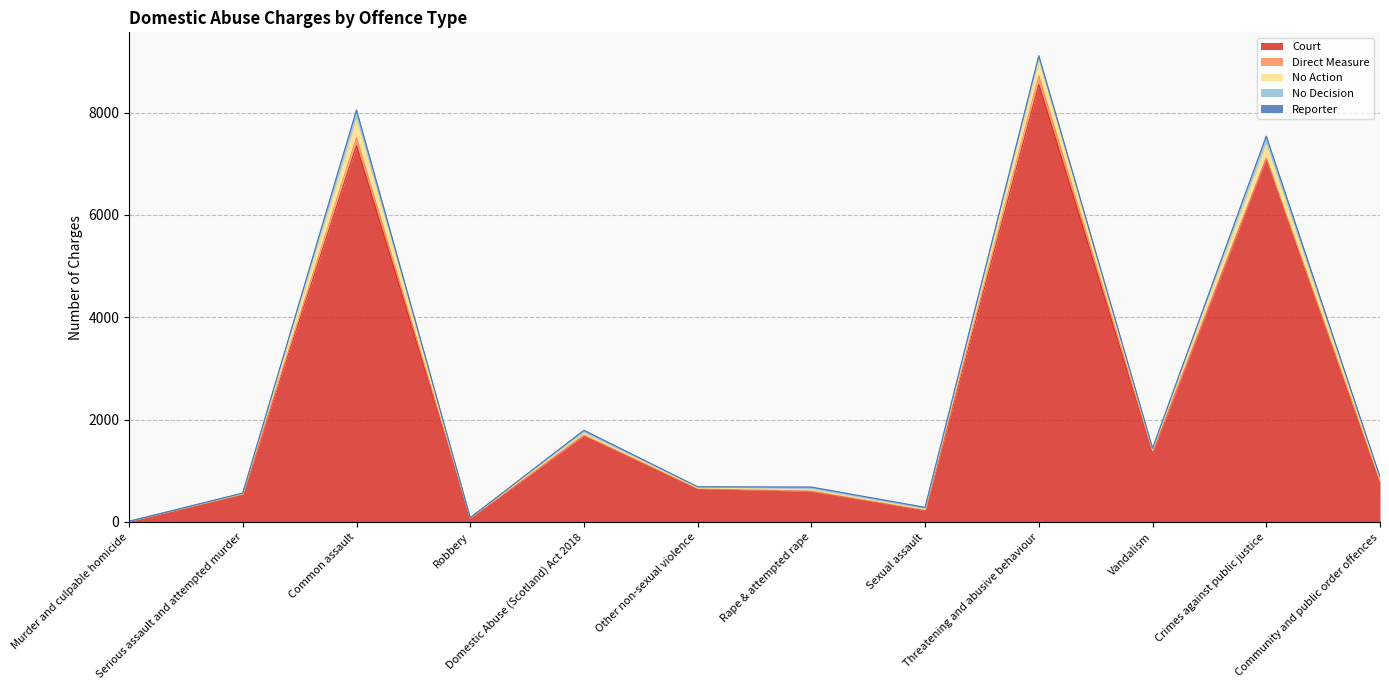

Reading left to right, what are all the values shown in this chart?

Court: 12	546	7354	80	1686	654	597	223	8546	1348	7098	769
Direct Measure: 0	0	156	0	8	2	5	10	169	28	13	20
No Action: 0	8	338	0	37	8	26	15	268	40	253	40
No Decision: 0	10	187	3	56	22	48	19	117	23	171	44
Reporter: 0	0	15	0	3	1	6	20	11	0	2	5